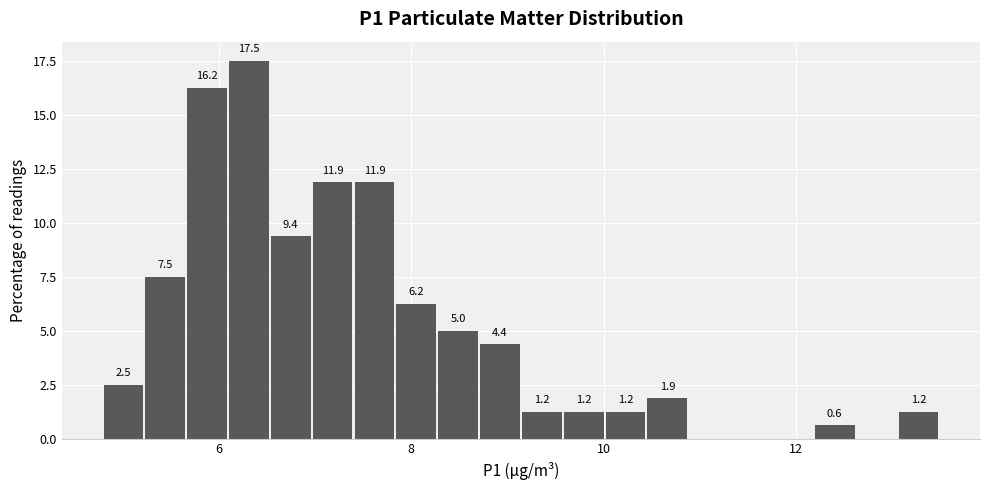

Read against the x-axis, roughly where is the centre of the tallest bar?

6.4